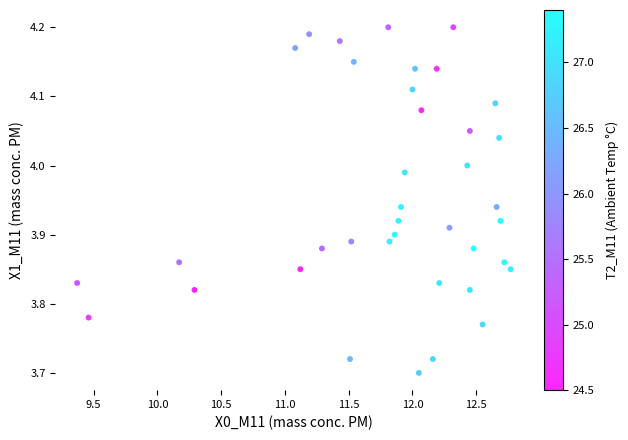

What is the range of Y values (max minus min)?

0.5